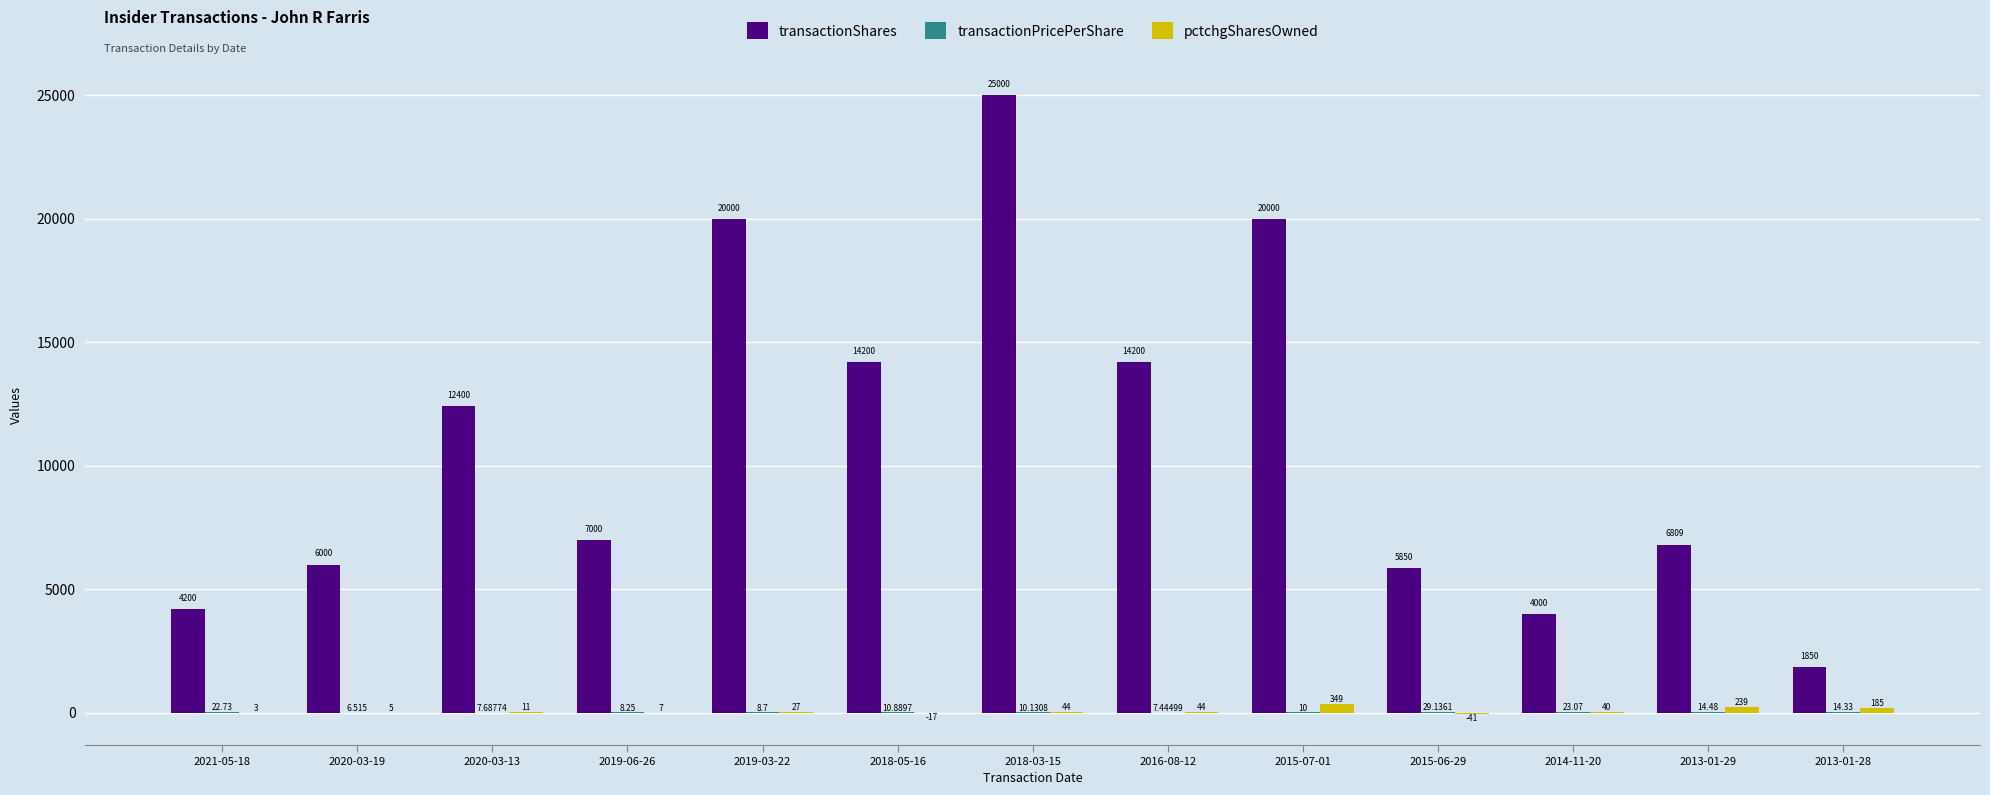

The value of pctchgSharesOwned at 2019-03-22 is 27.0. True or false?

True